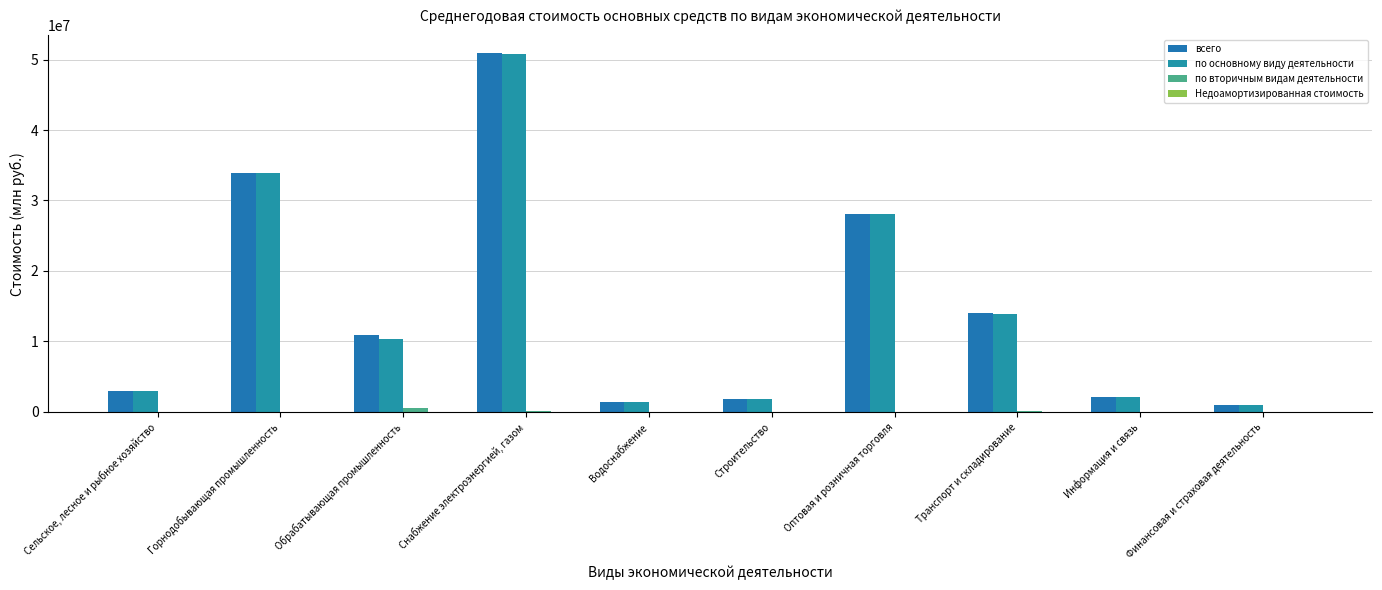

What value does the по основному виду деятельности series have at Снабжение электроэнергией, газом?

50776897.1